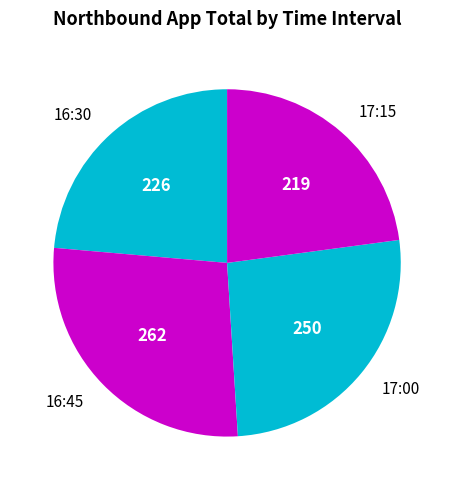

Count the number of slices in the pie.

4